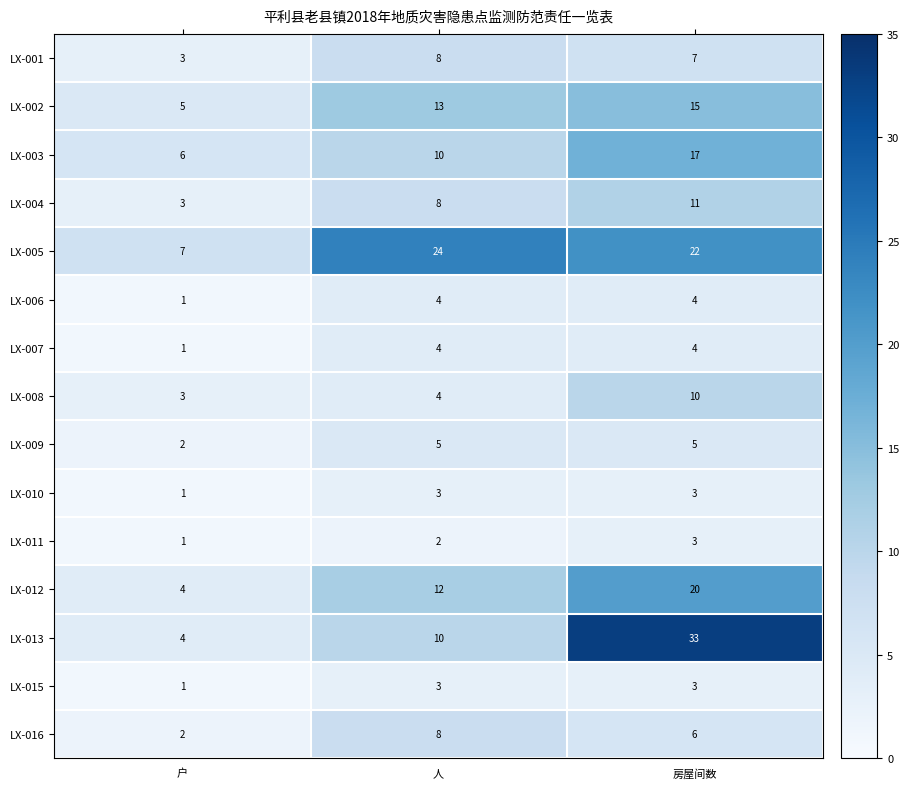

What is the sum of the LX-008 values at 人 and 房屋间数?

14